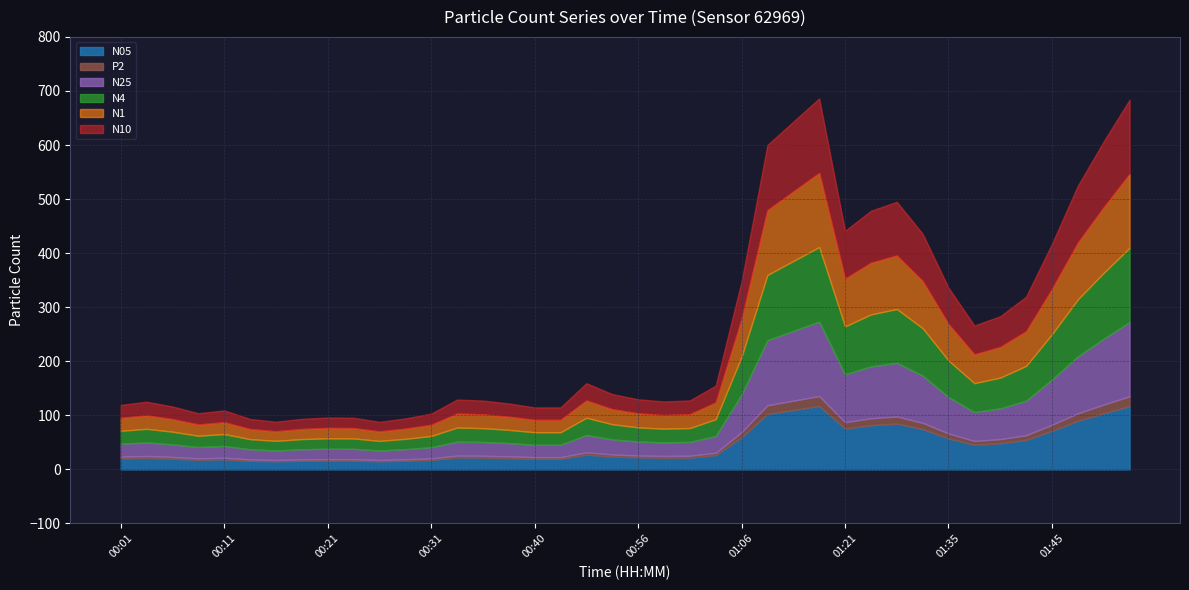

Where is N4 nearest to the value 77?

01:45